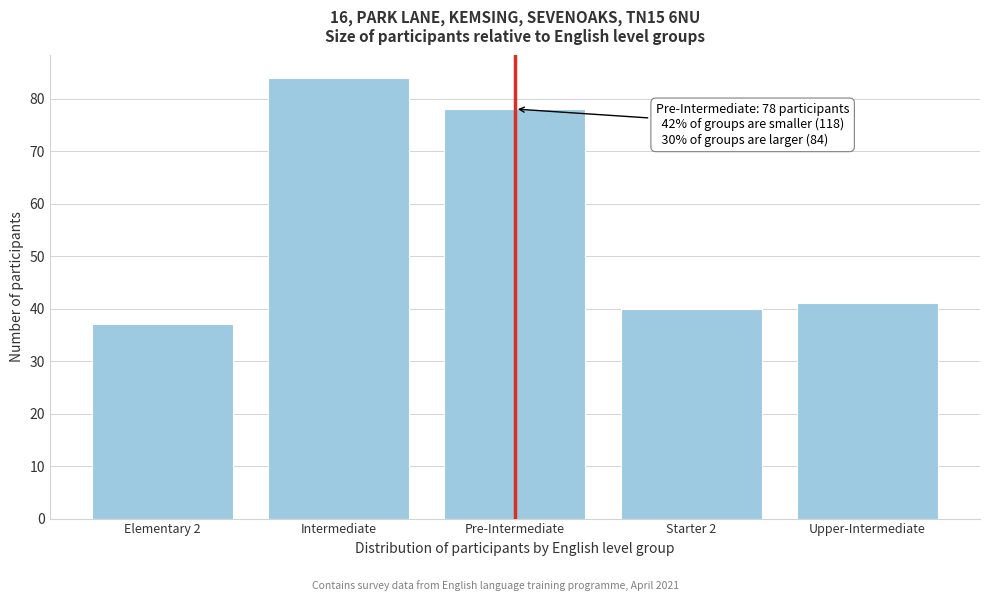

Reading left to right, what are all the values shown in this chart?

Elementary 2=37	Intermediate=84	Pre-Intermediate=78	Starter 2=40	Upper-Intermediate=41